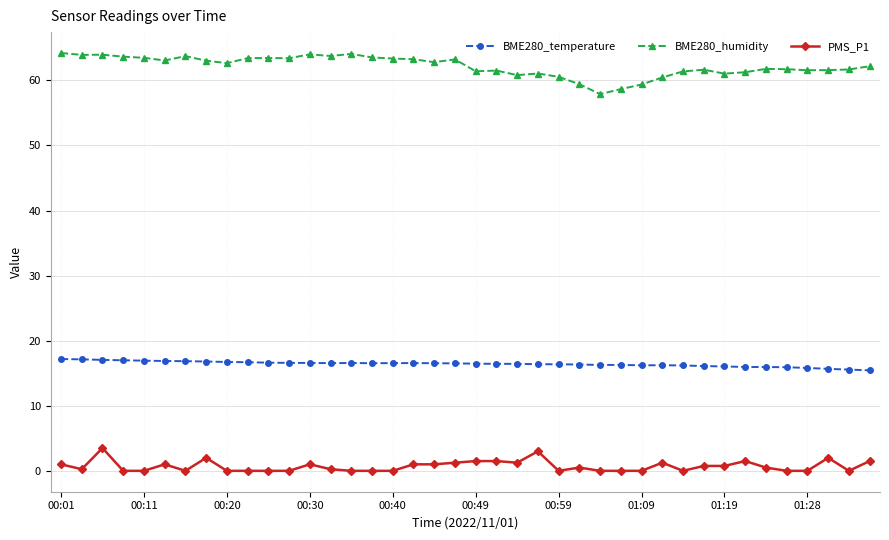

True or false: BME280_temperature has more than 2 interior local peaks.

True